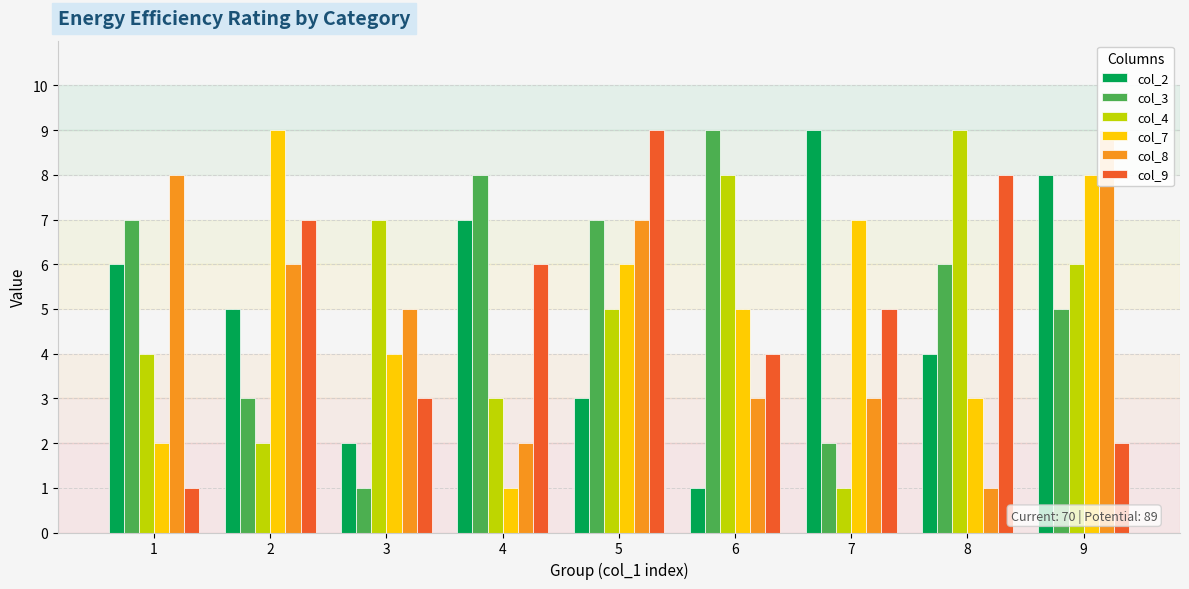

Is the value of col_2 at 6 greater than the value of col_7 at 7?

No